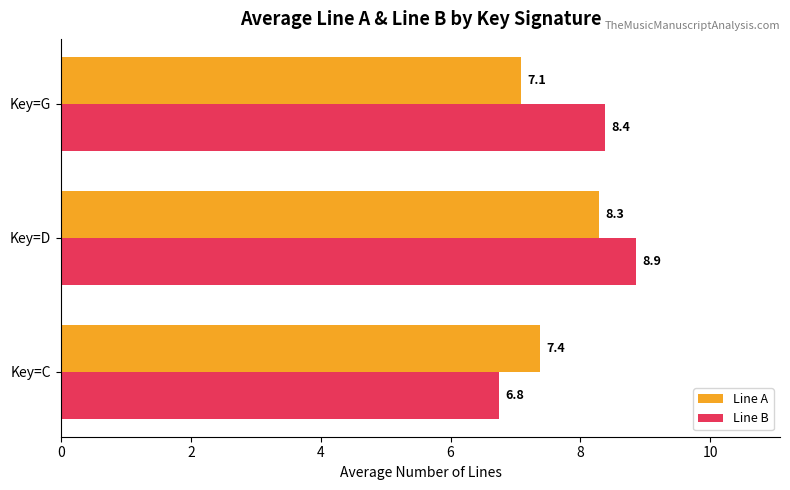

What is the difference between the maximum and minimum values in the Line A series?

1.2